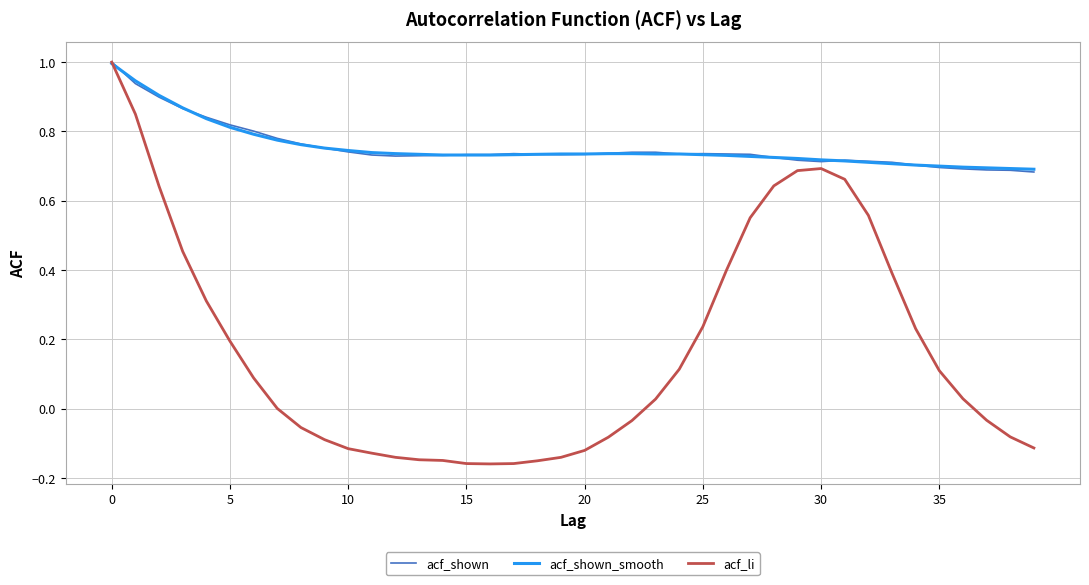

What is the maximum value shown in the chart?

1.0